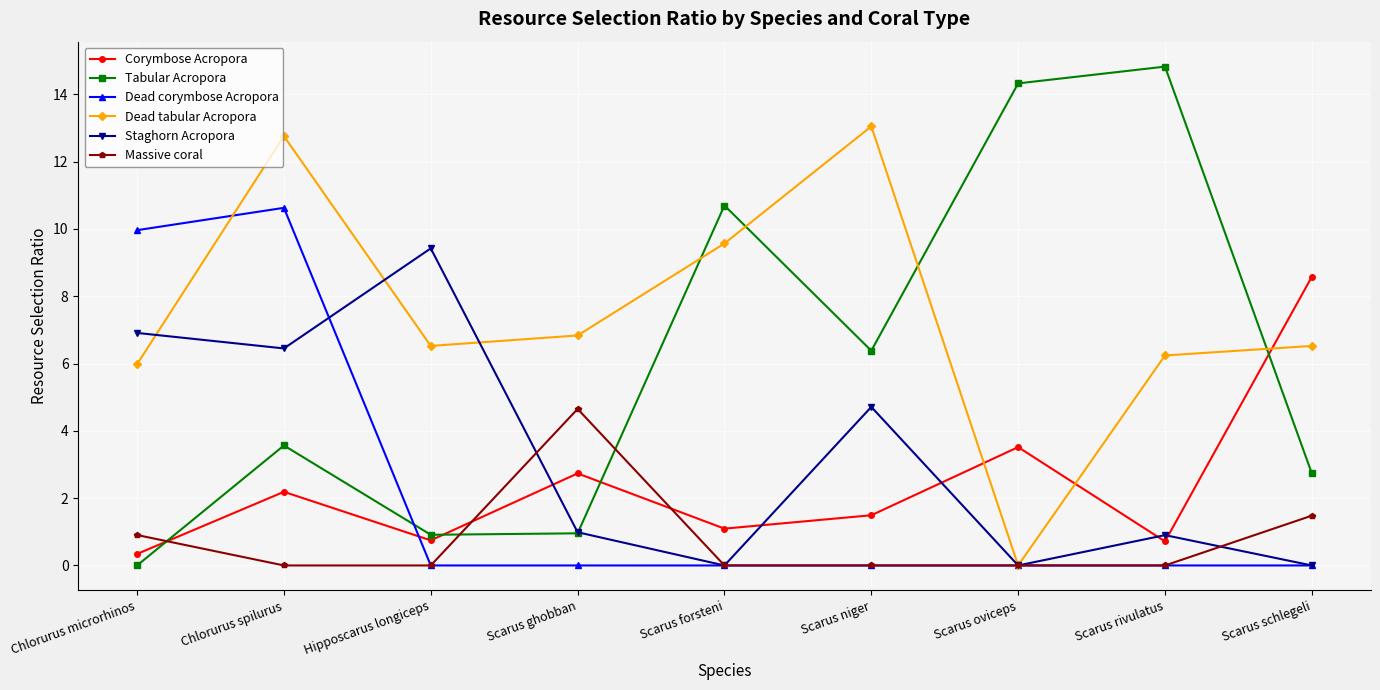

Between Chlorurus microrhinos and Chlorurus spilurus, which series saw the biggest shift?

Dead tabular Acropora